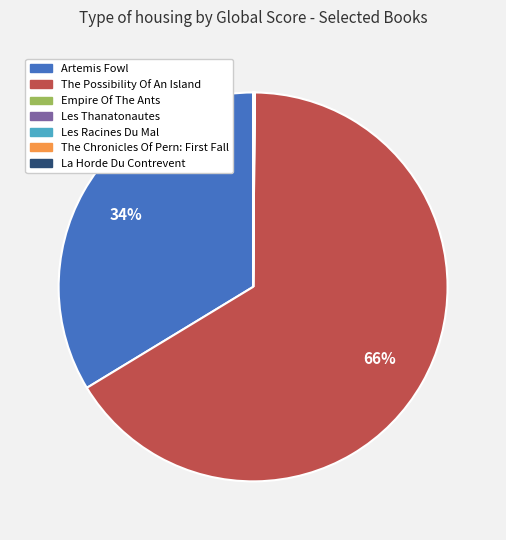

To the nearest percent, what is the difference between the largest and smallest slice percentages?

66%